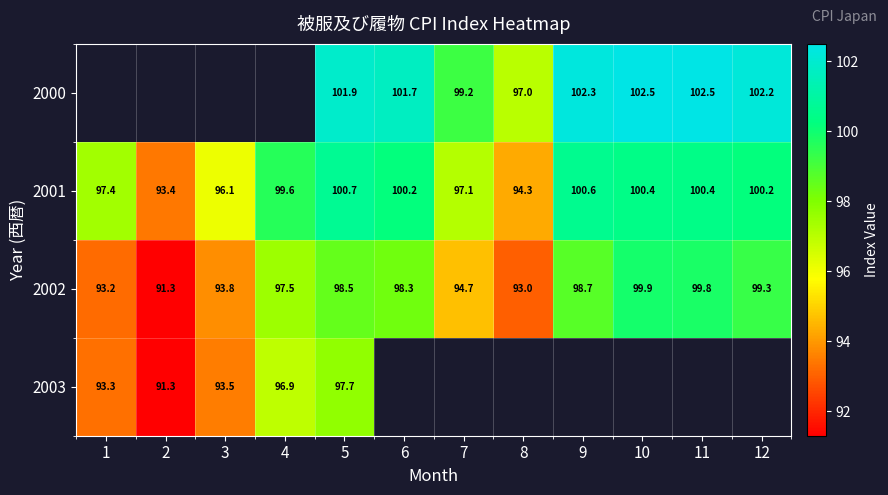

At which category is the sum across all series the highest?

5